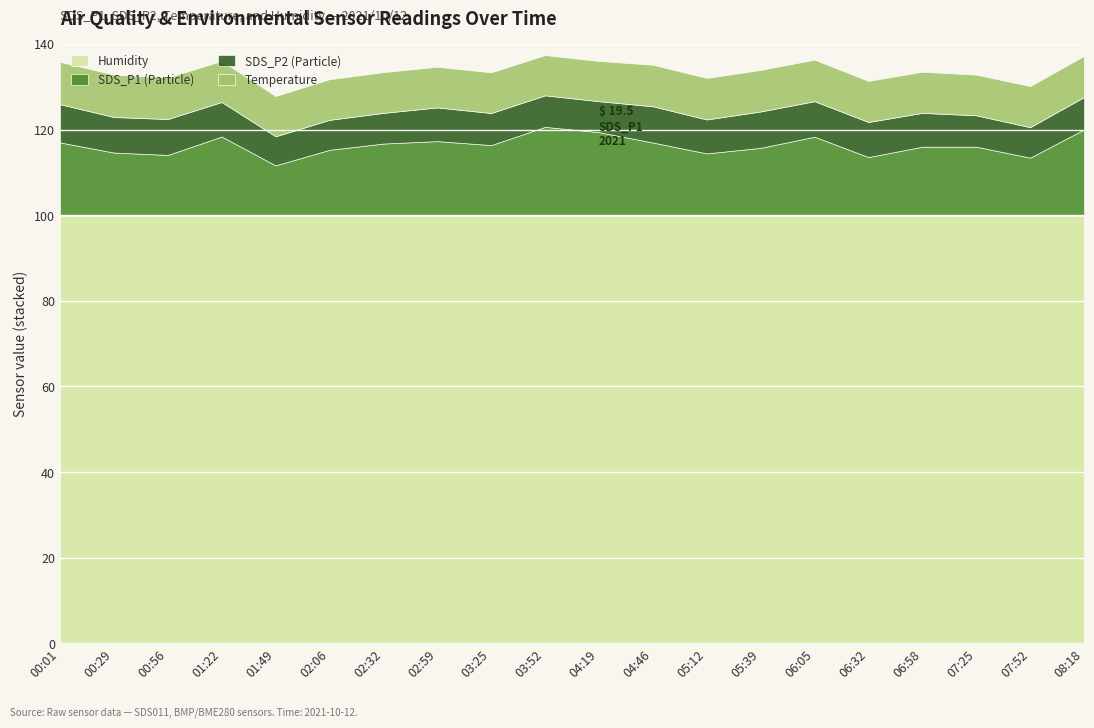

In SDS_P2, how many points are higher than both neighbors (excluding endpoints)?

4